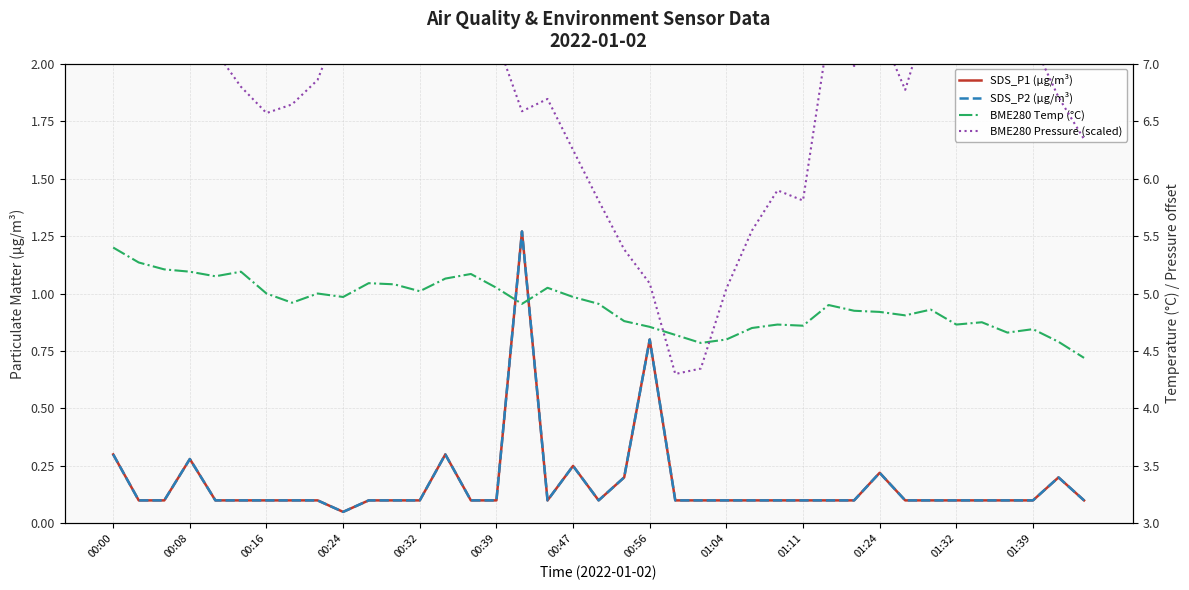

Rank the series at 00:32 from highest to lowest value.

BME280 Pressure (scaled), BME280 Temp (°C), SDS_P1 (µg/m³), SDS_P2 (µg/m³)